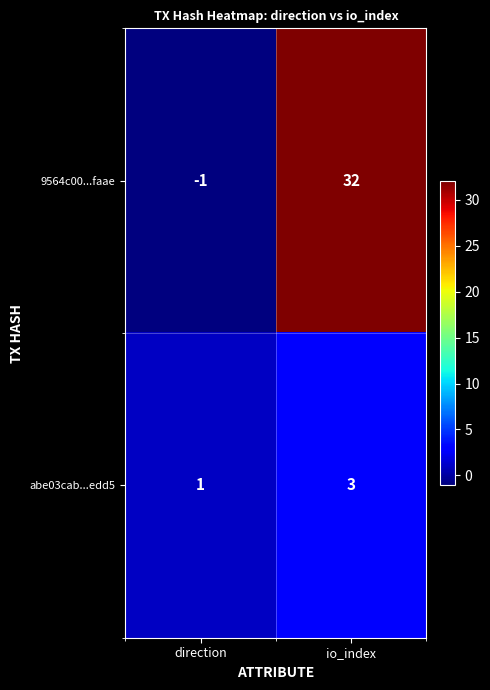

What is the greatest value displayed?

32